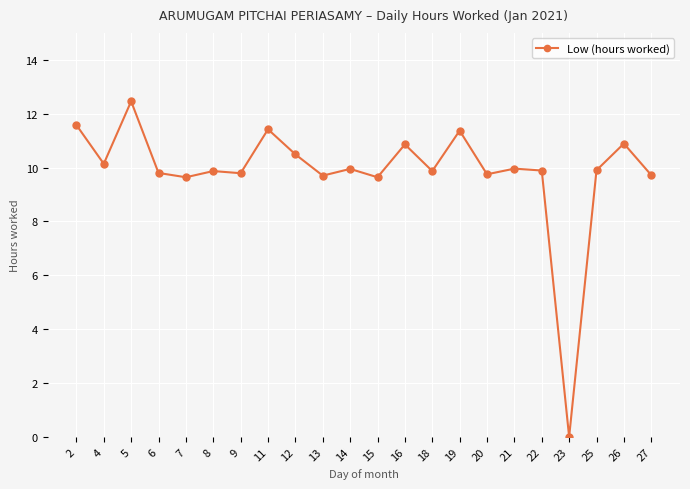

Which category has the lowest value across all series?

23